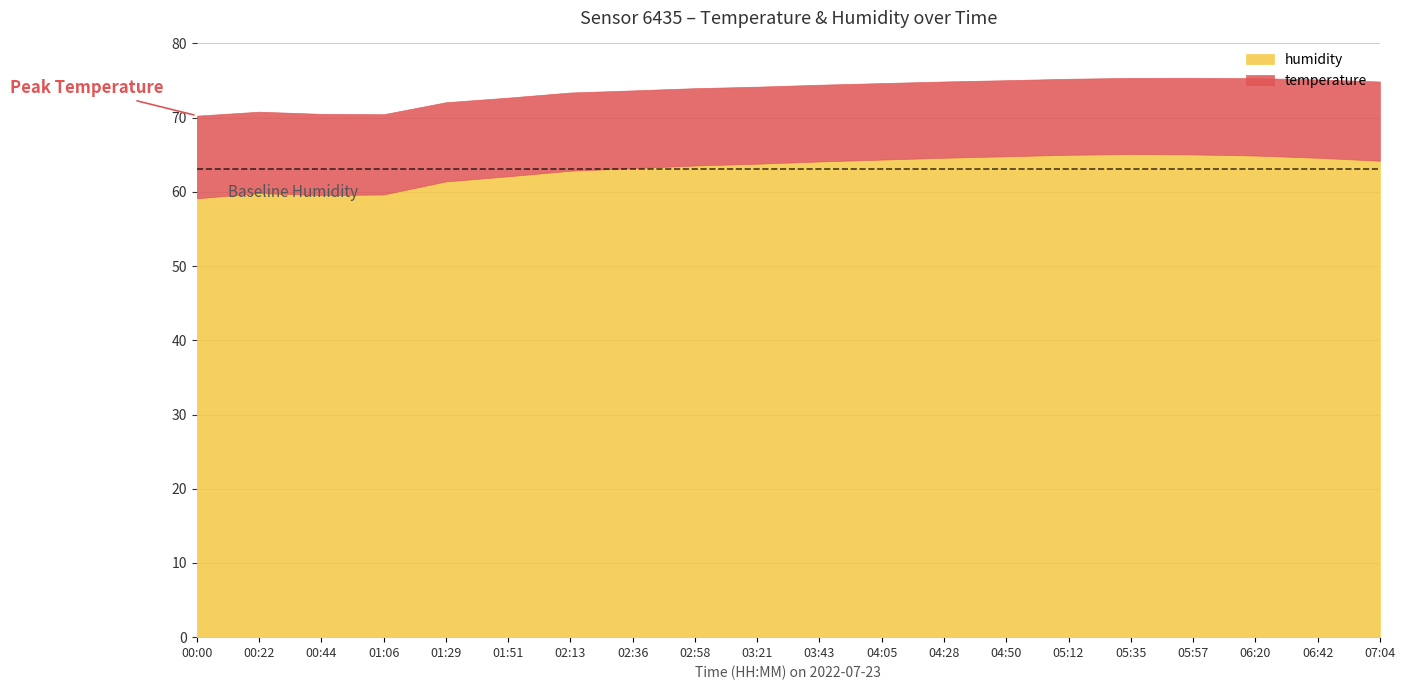

What is the maximum value for humidity?

65.1